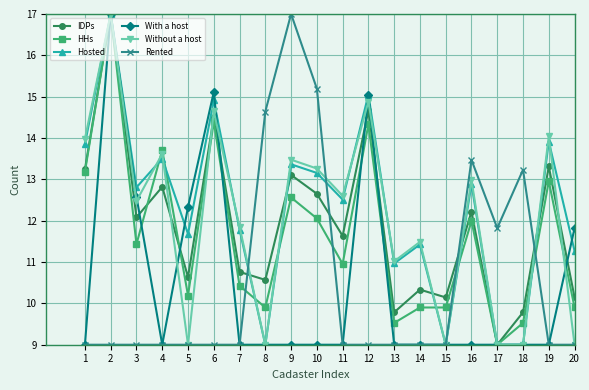

What is the total value across all series at 13?

59.3